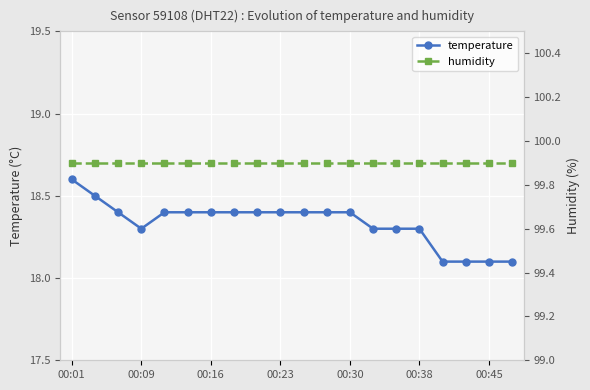

What is the difference between the second highest and minimum values in the temperature series?

0.4